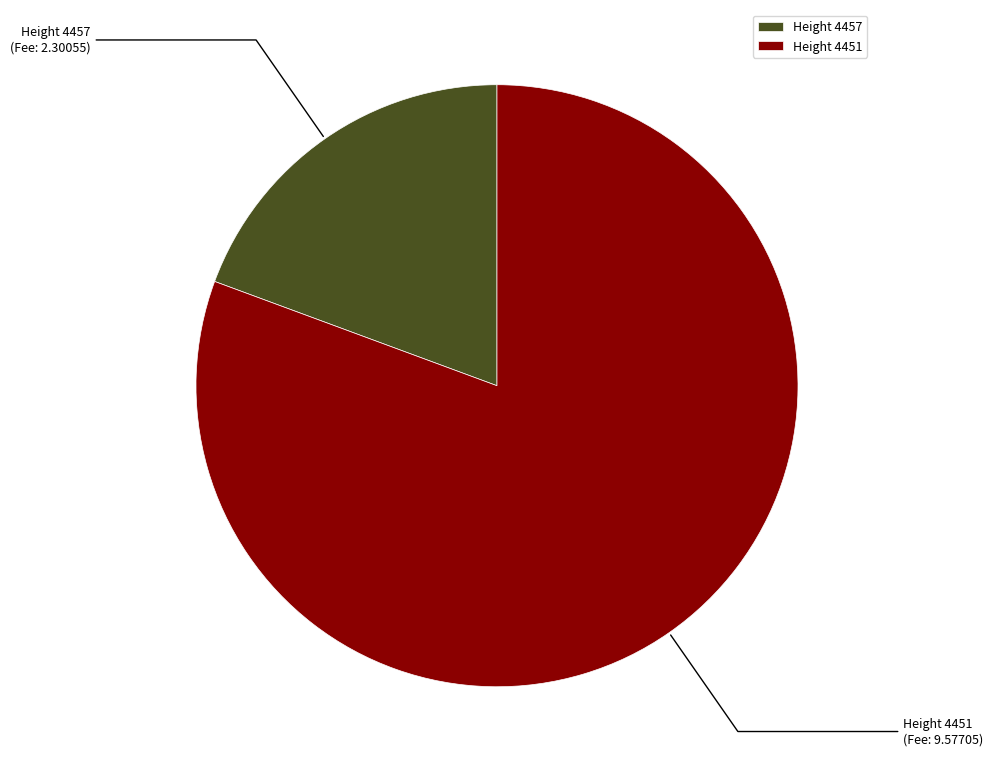

Between Height 4457 and Height 4451, which is larger?

Height 4451